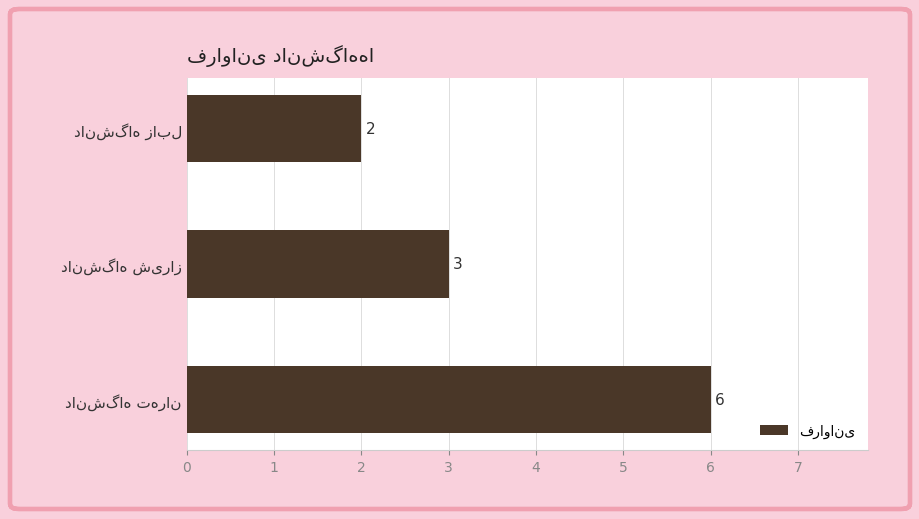

Count the number of data series in this chart.

1